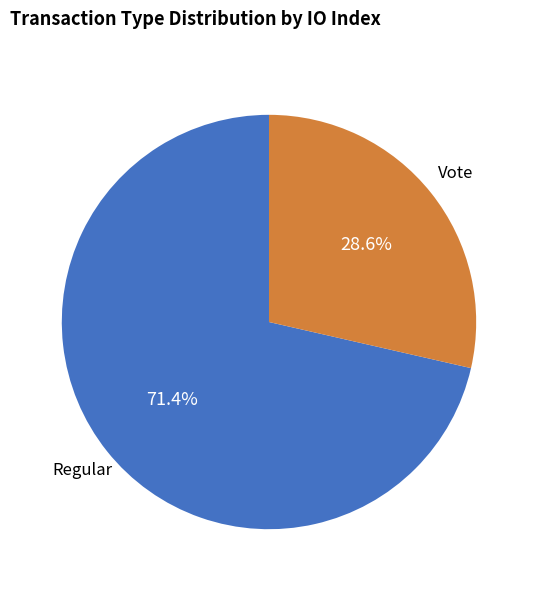

Does any single category account for the majority?

Yes